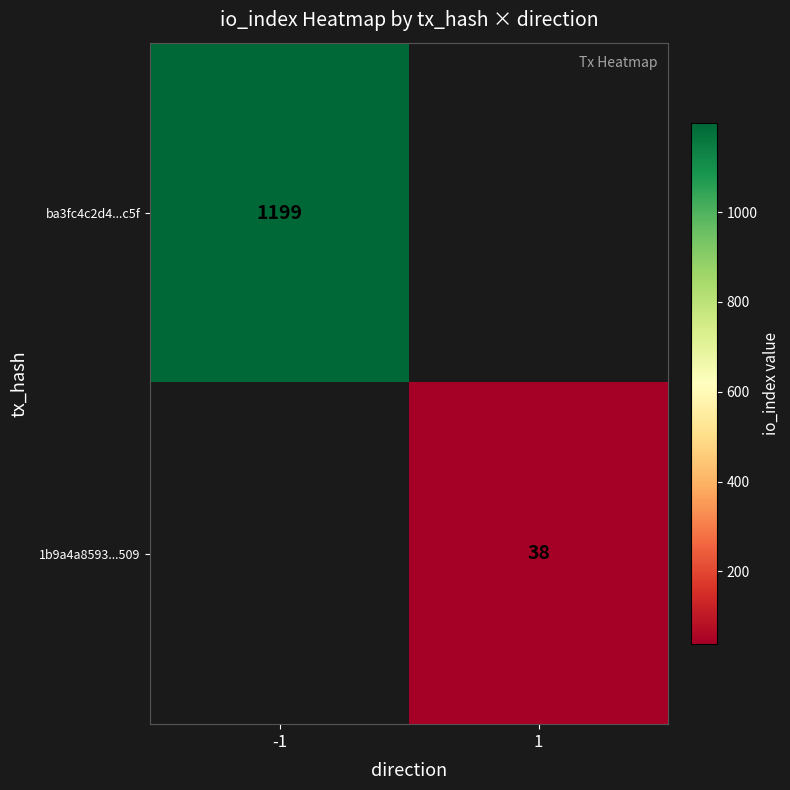

The ba3fc4c2d4...c5f series shows 1742 at -1. True or false?

False